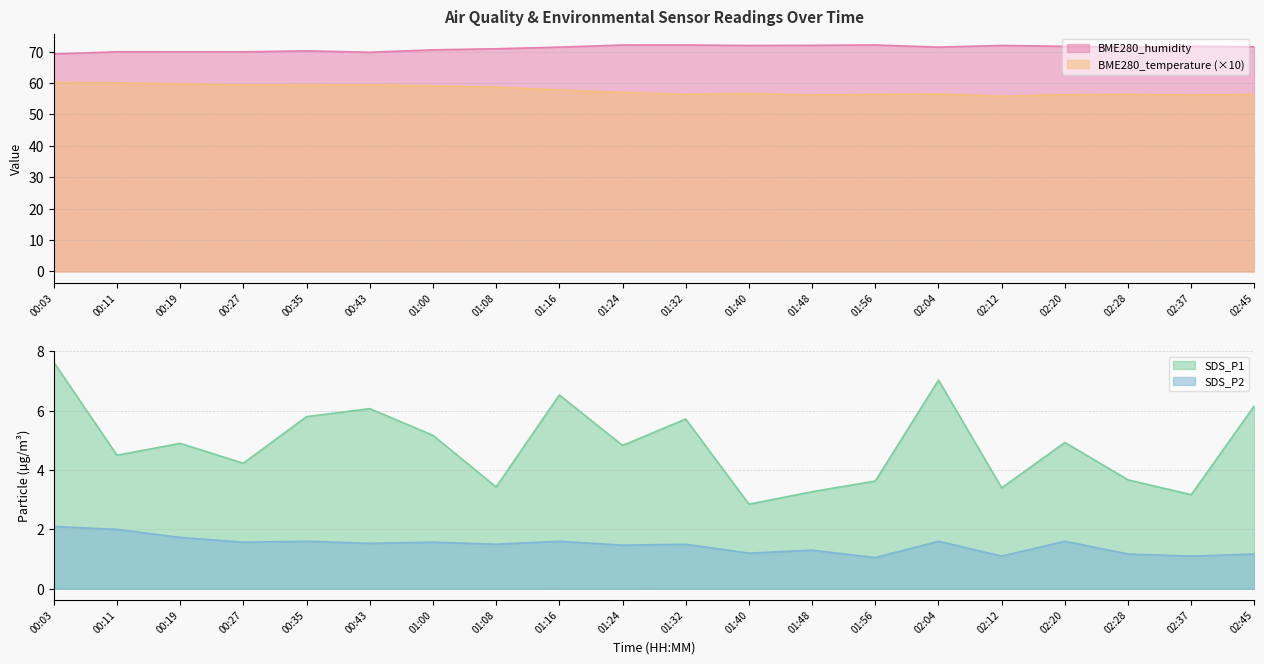

True or false: SDS_P1 and SDS_P2 intersect in this chart.

False